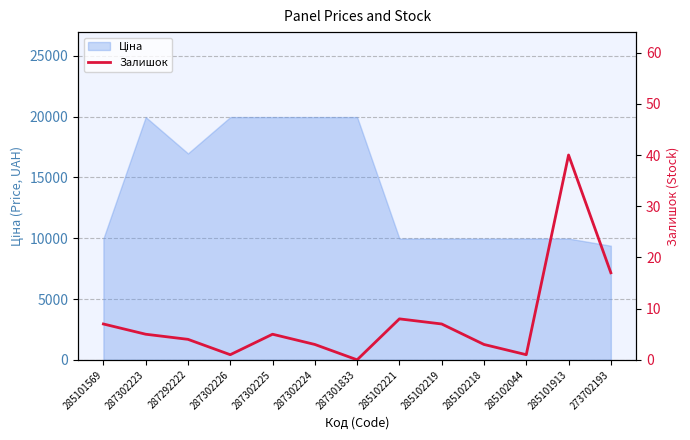

Where does the data first go above 5?

285101569